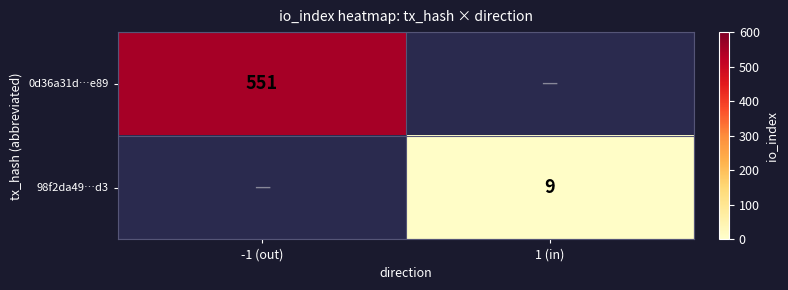

The 98f2da49…d3 series shows 4 at 1 (in). True or false?

False